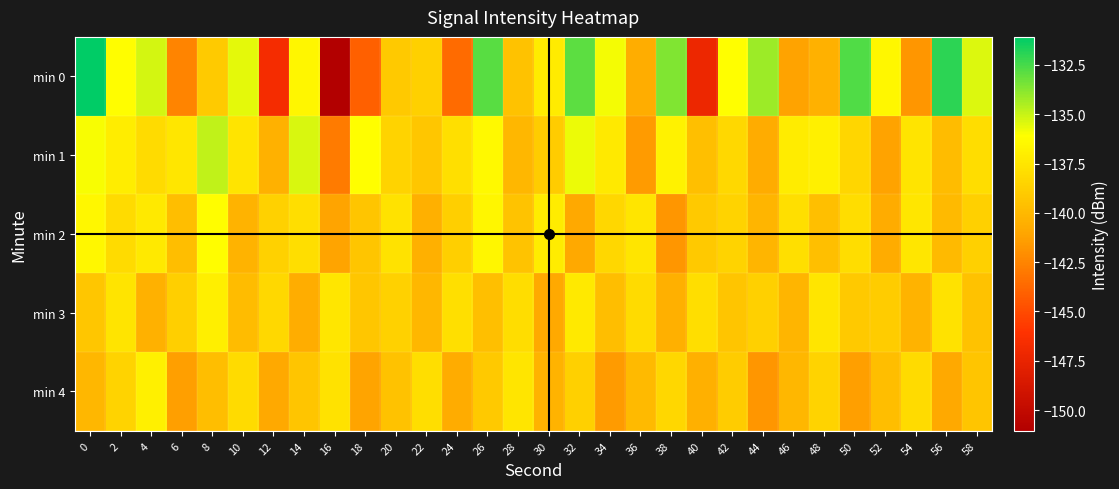

How many data points does each series have?

30